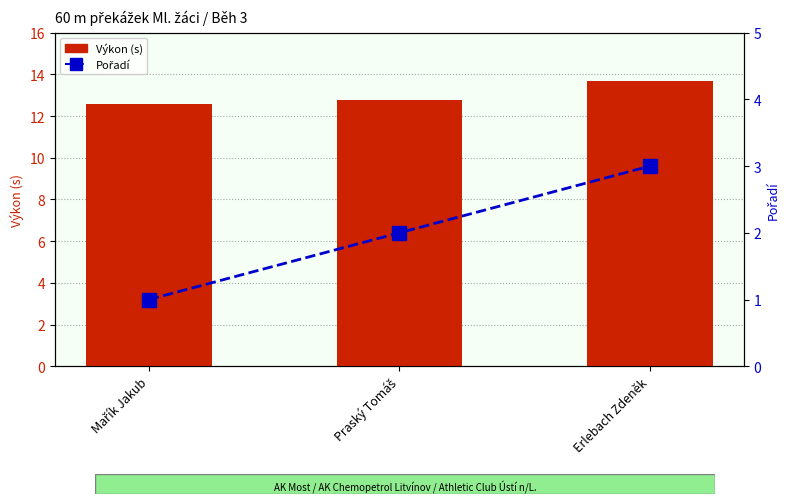

At which label does Pořadí first exceed 2?

Erlebach Zdeněk